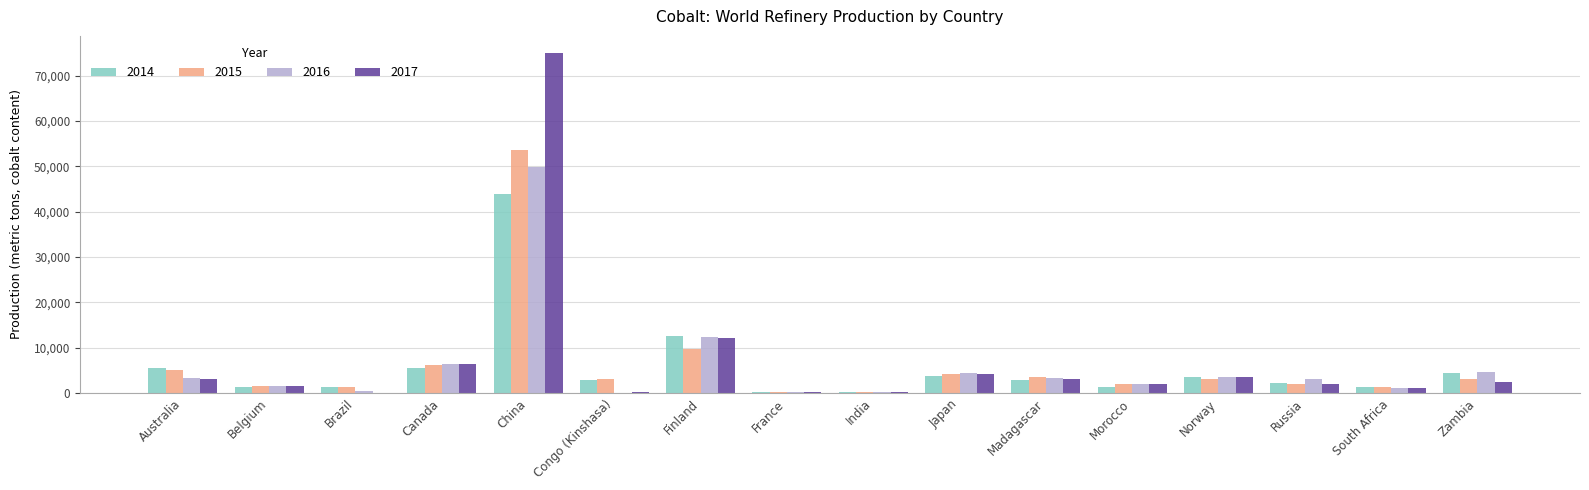

Between China and Norway, which series saw the biggest shift?

2017